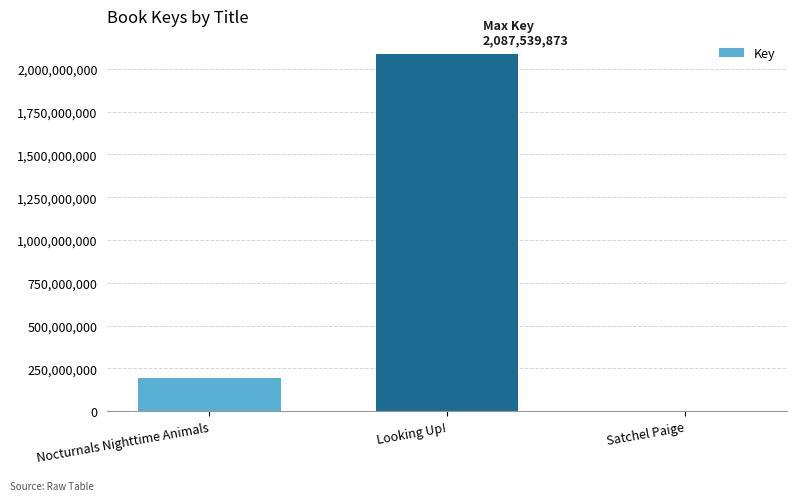

What is the sum of all values?

2282761025